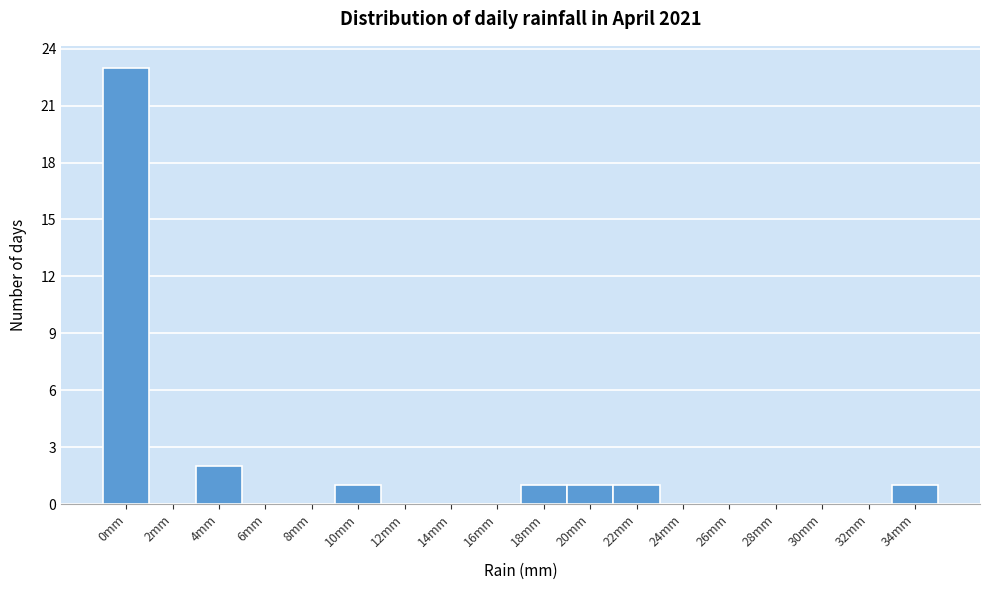

Reading right to left, extract all data points from this chart.

34mm=1	32mm=0	30mm=0	28mm=0	26mm=0	24mm=0	22mm=1	20mm=1	18mm=1	16mm=0	14mm=0	12mm=0	10mm=1	8mm=0	6mm=0	4mm=2	2mm=0	0mm=23